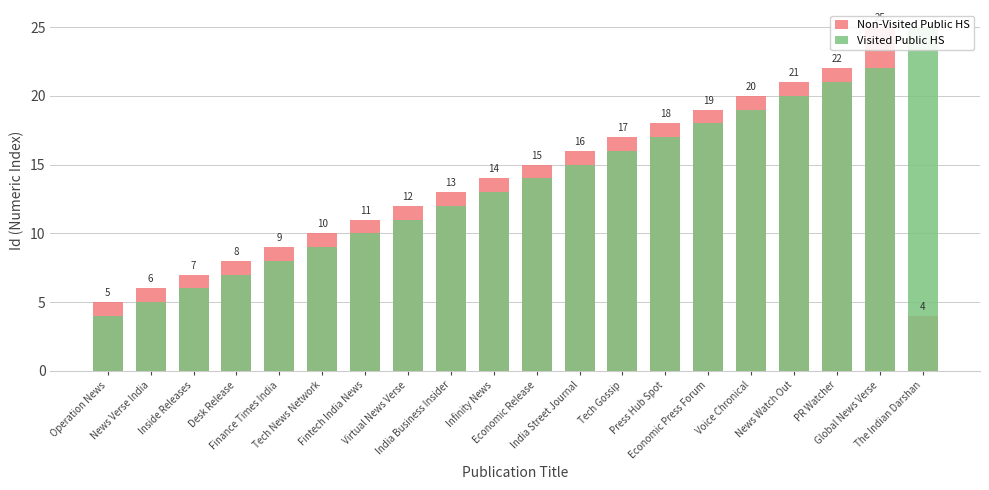

At how many categories does at least one series exceed 5?

19